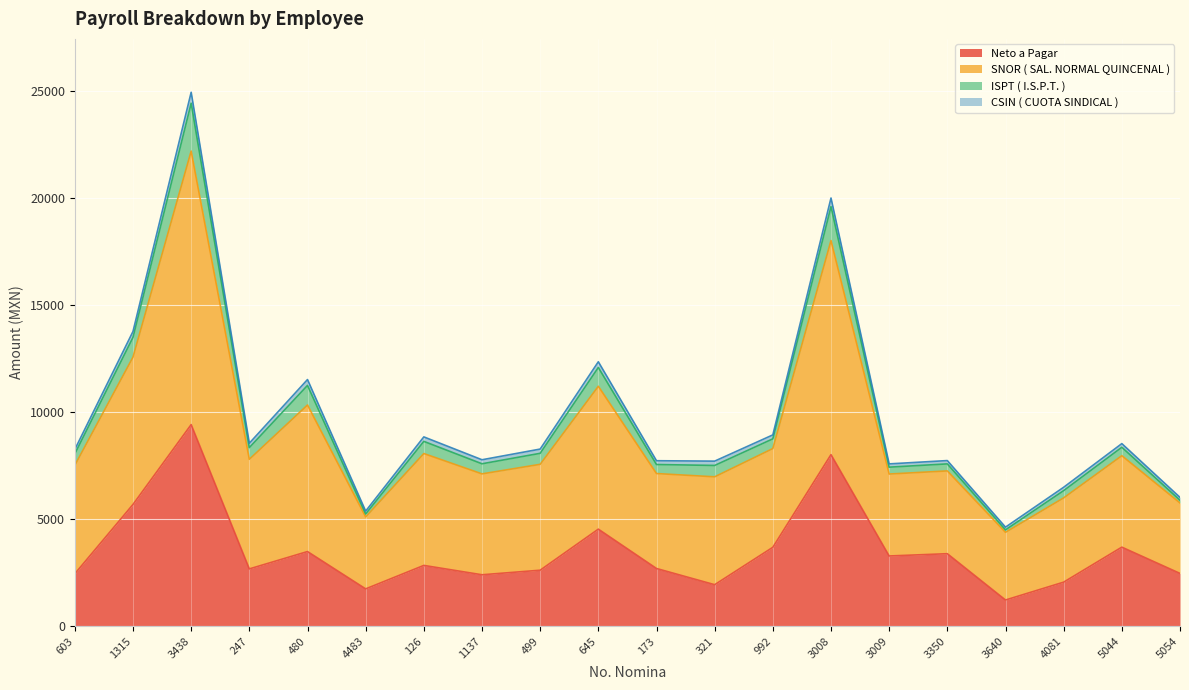

What is the maximum value for Neto a Pagar?

9414